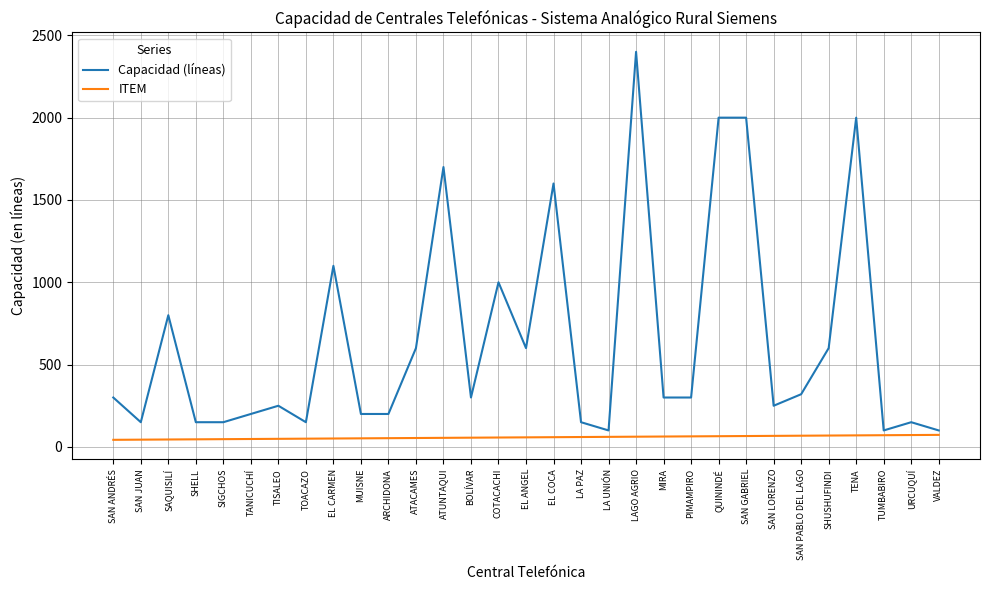

True or false: ITEM and Capacidad (líneas) cross at least once.

False